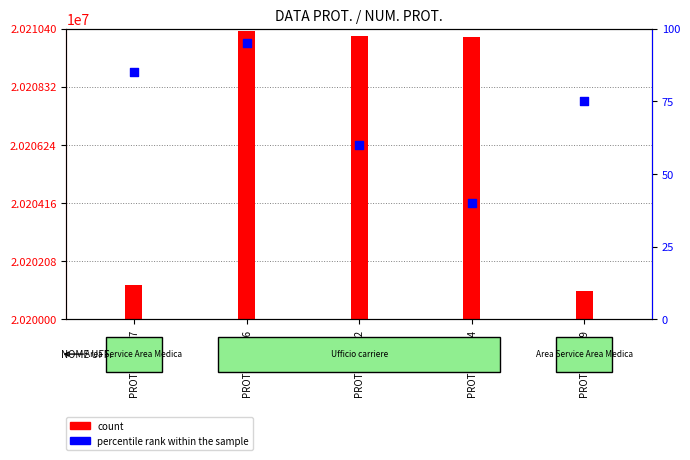

What is the ratio of the value at PROT-0005254 to the value at PROT-0016712?

0.7